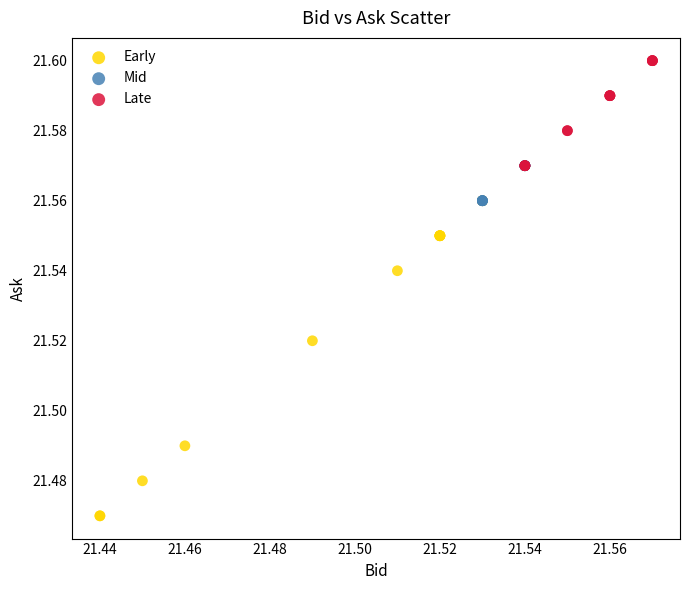

Which series contains the highest Y value?

Late